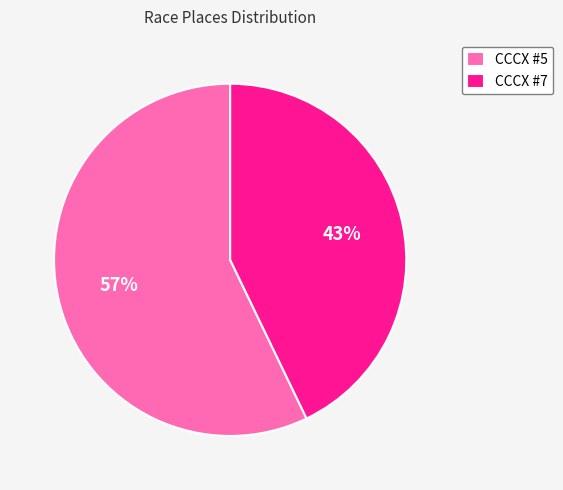

True or false: CCCX #7 accounts for 55% of the total.

False